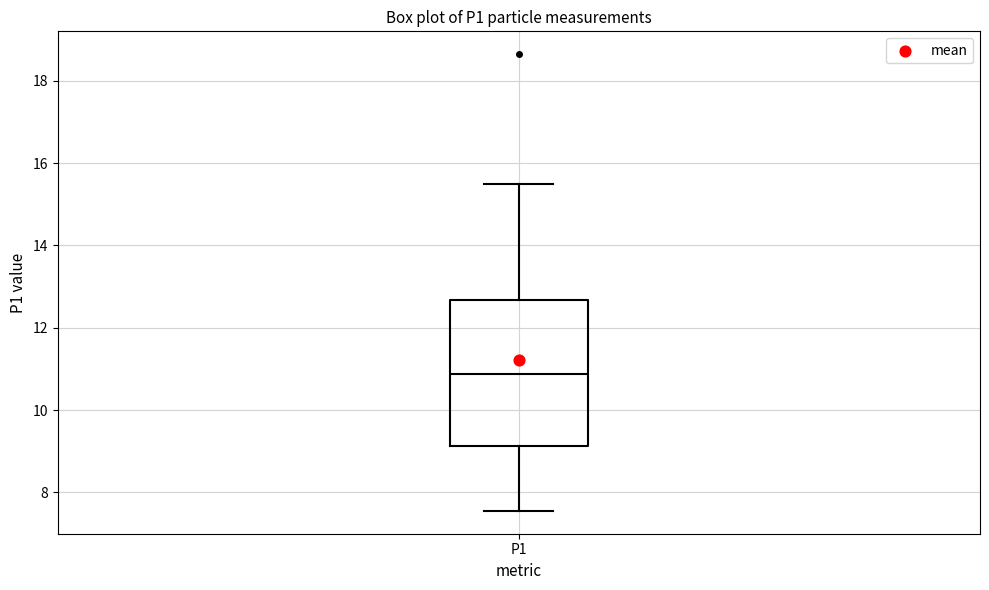

Read this box plot against the y-axis: the position of the median line, the range covered by the box, and the ends of both whiskers. The values are not printed on the chart, so give them approximately, as read against the axis.

median 10.8, box 9.2 to 12.6, whiskers 7.6 to 15.6